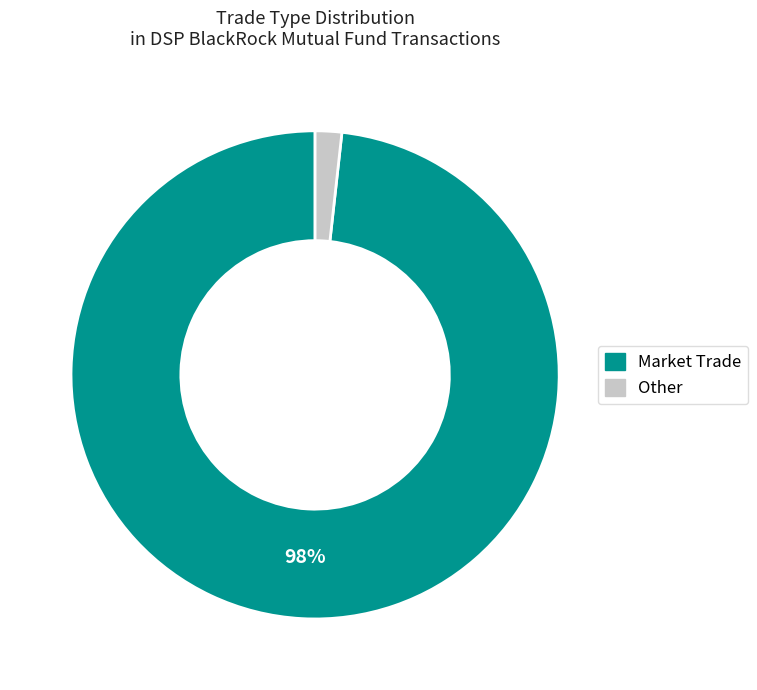

Count the number of slices in the pie.

2